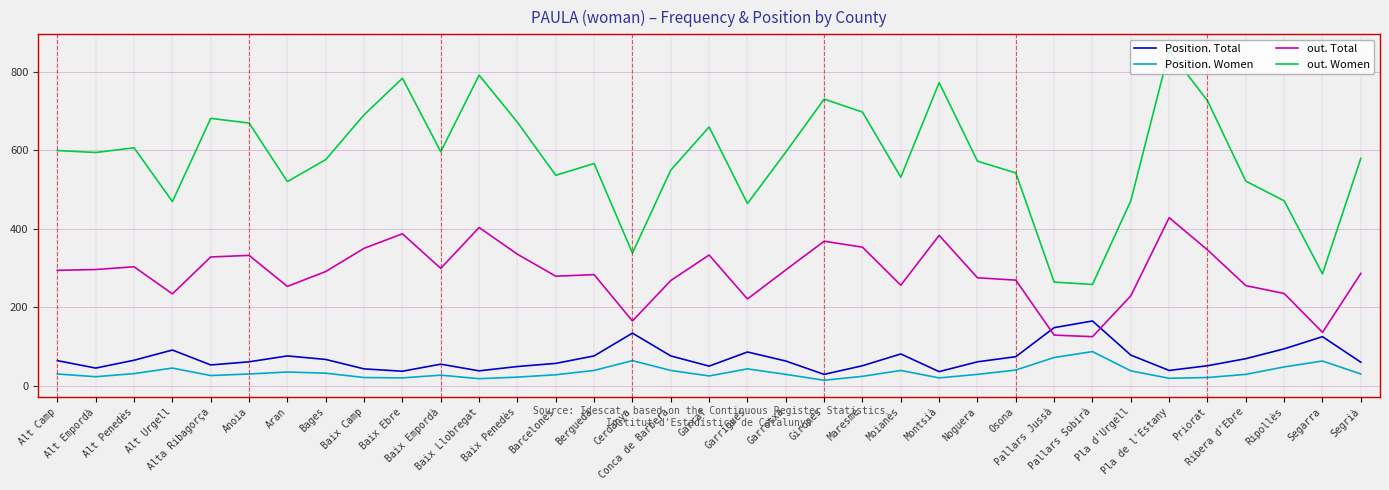

What position from the left is Baix Llobregat?

12